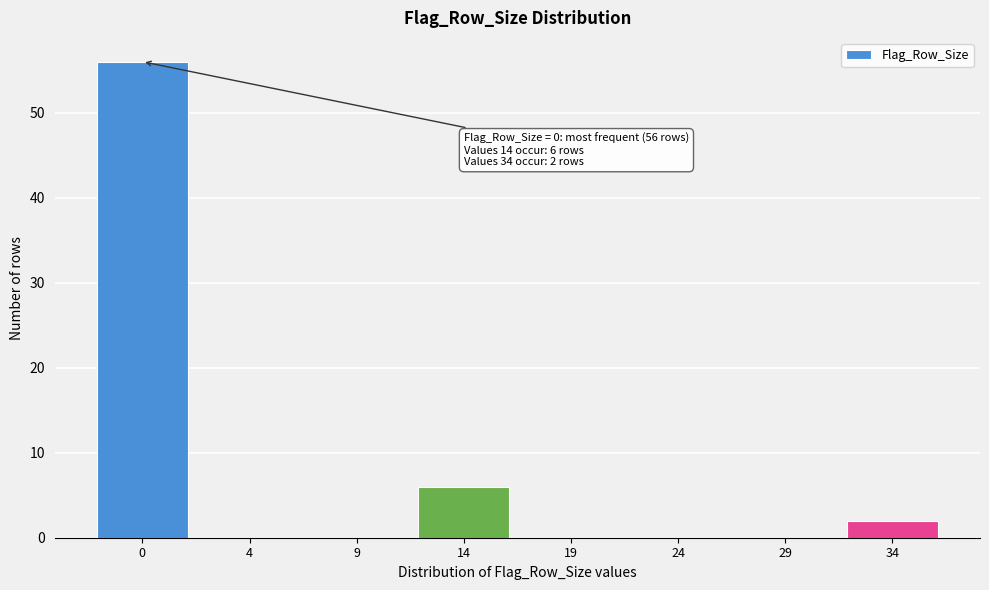

Reading left to right, extract all data points from this chart.

0=56	4=0	9=0	14=6	19=0	24=0	29=0	34=2